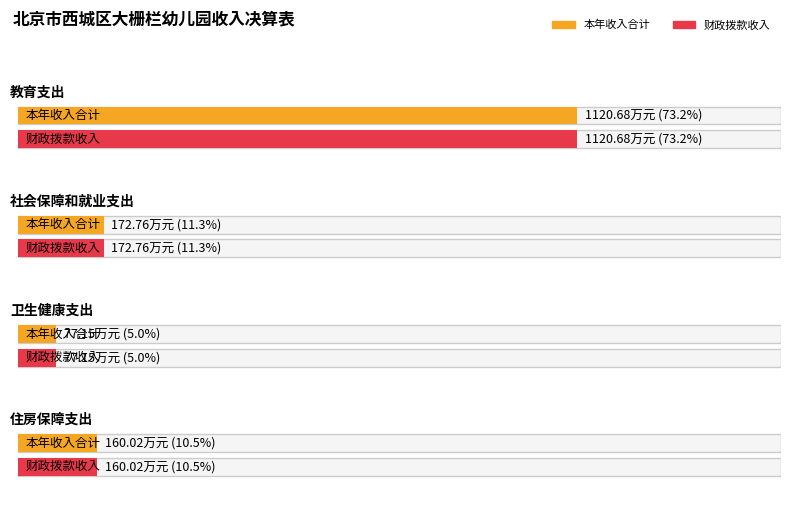

How many values in the 本年收入合计 series exceed 172?

2